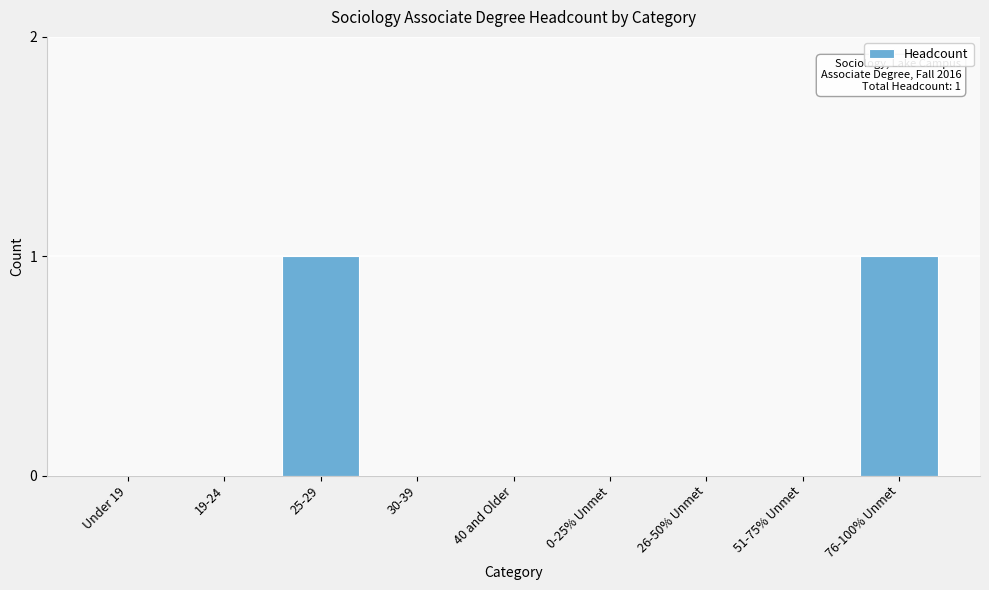

Reading left to right, list all the values displayed in this chart.

Under 19=0	19-24=0	25-29=1	30-39=0	40 and Older=0	0-25% Unmet=0	26-50% Unmet=0	51-75% Unmet=0	76-100% Unmet=1